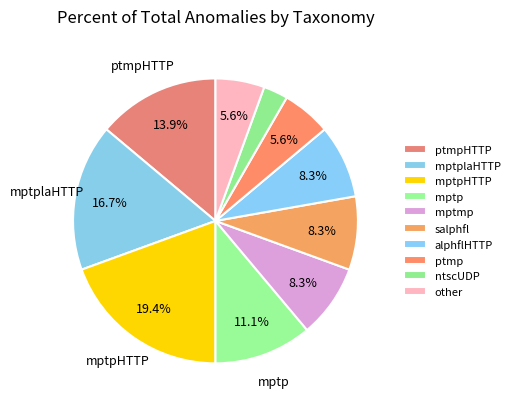

How many slices are in this pie chart?

10